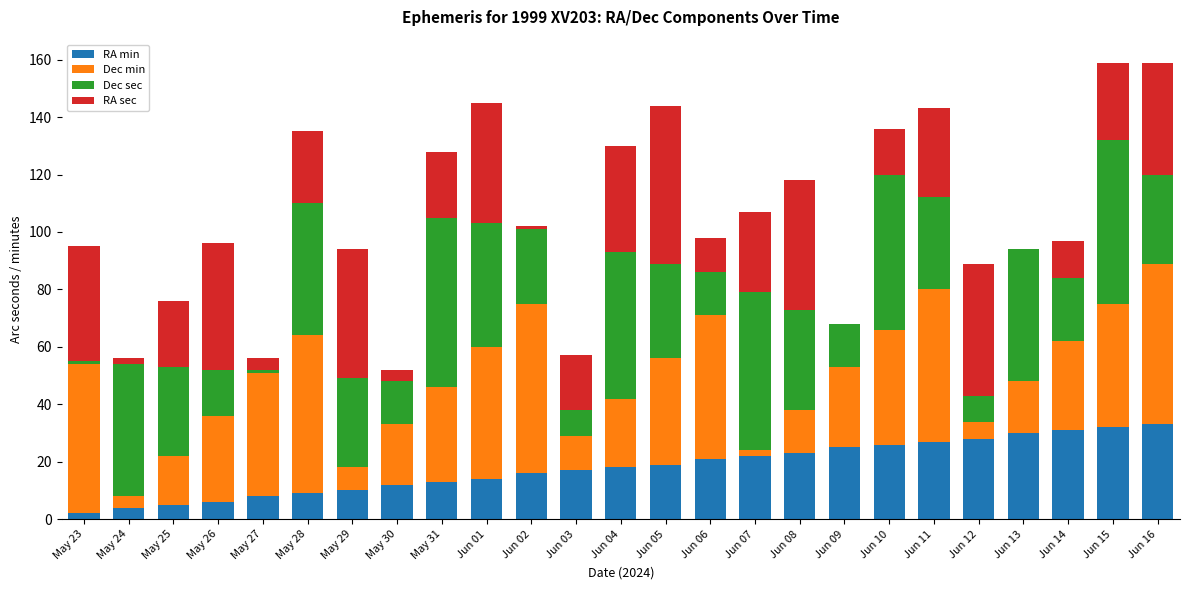

The value of RA min at Jun 08 is 23. True or false?

True